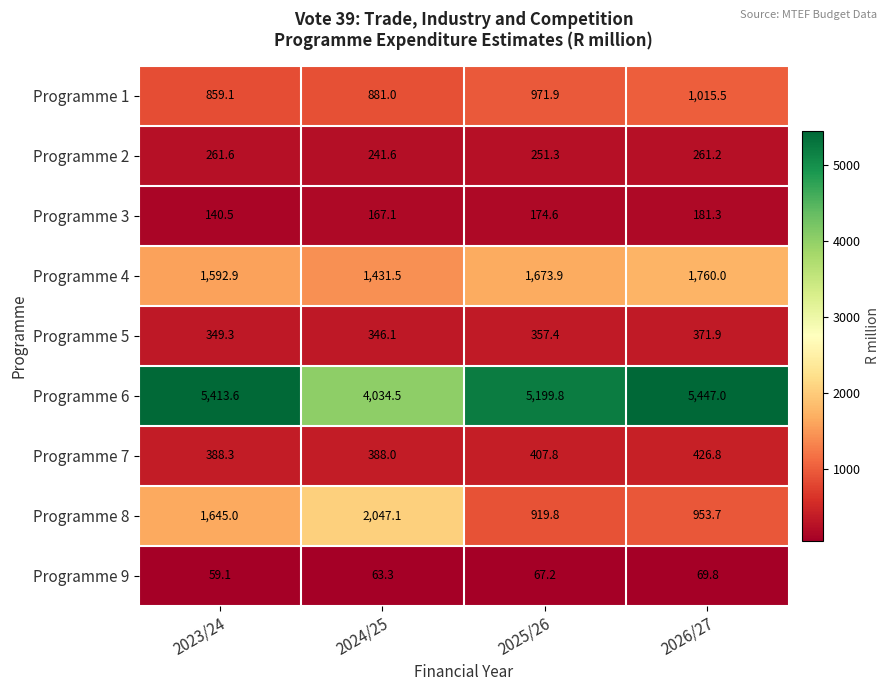

What is the maximum value for Programme 9?

69.8